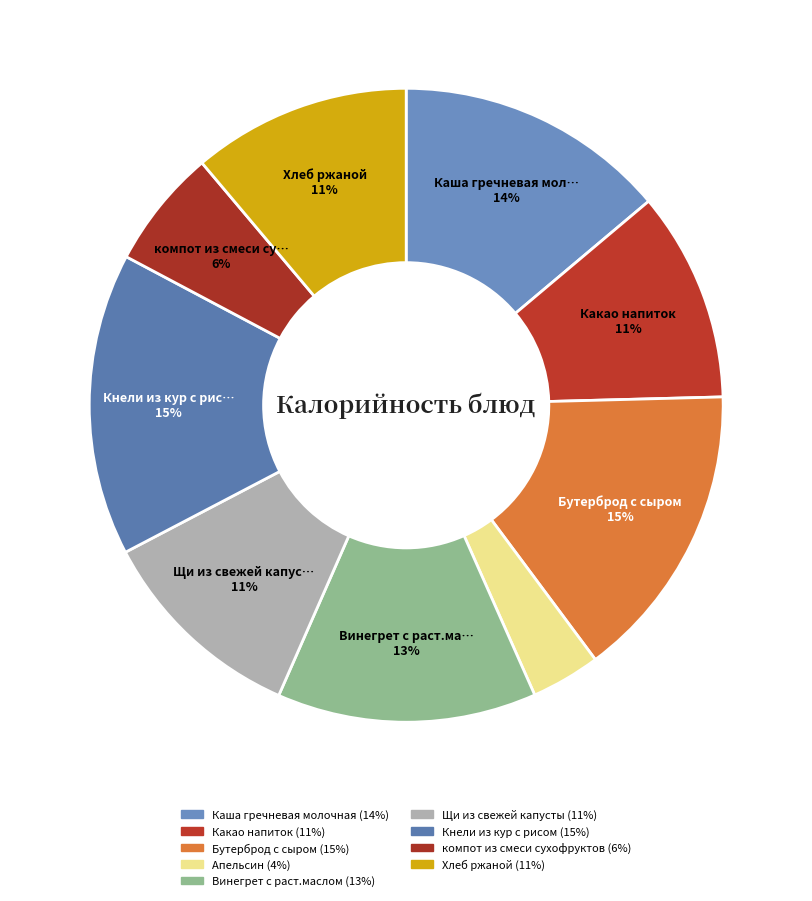

Count the number of slices in the pie.

9